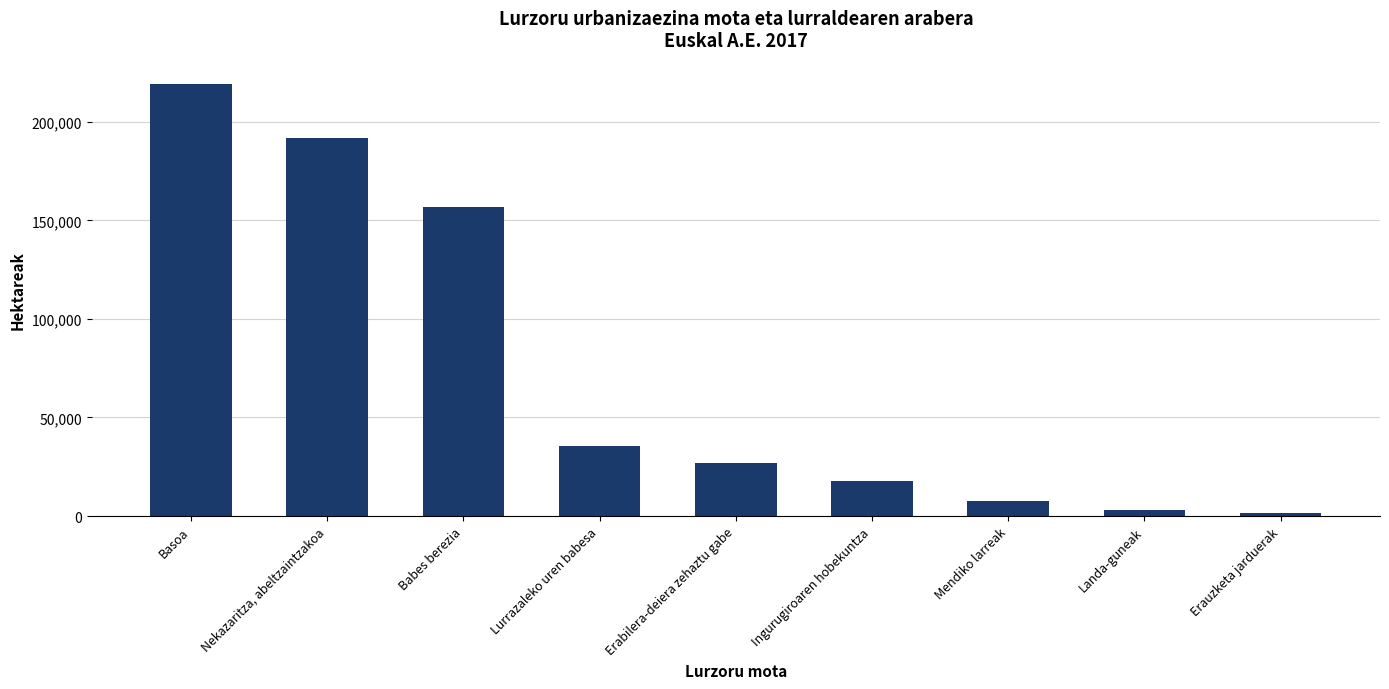

Read the value at Mendiko larreak.

7371.1